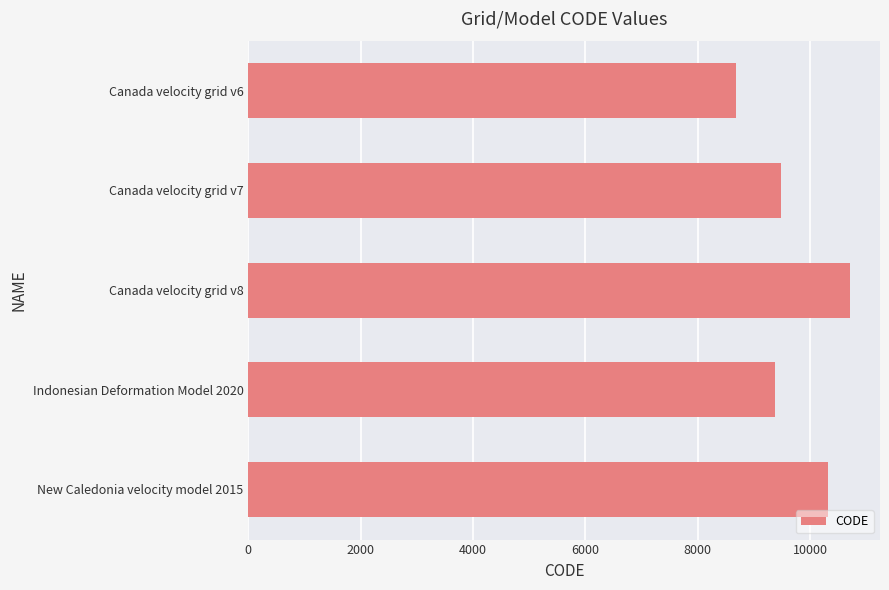

Reading top to bottom, what are all the values shown in this chart?

8676	9483	10707	9375	10323